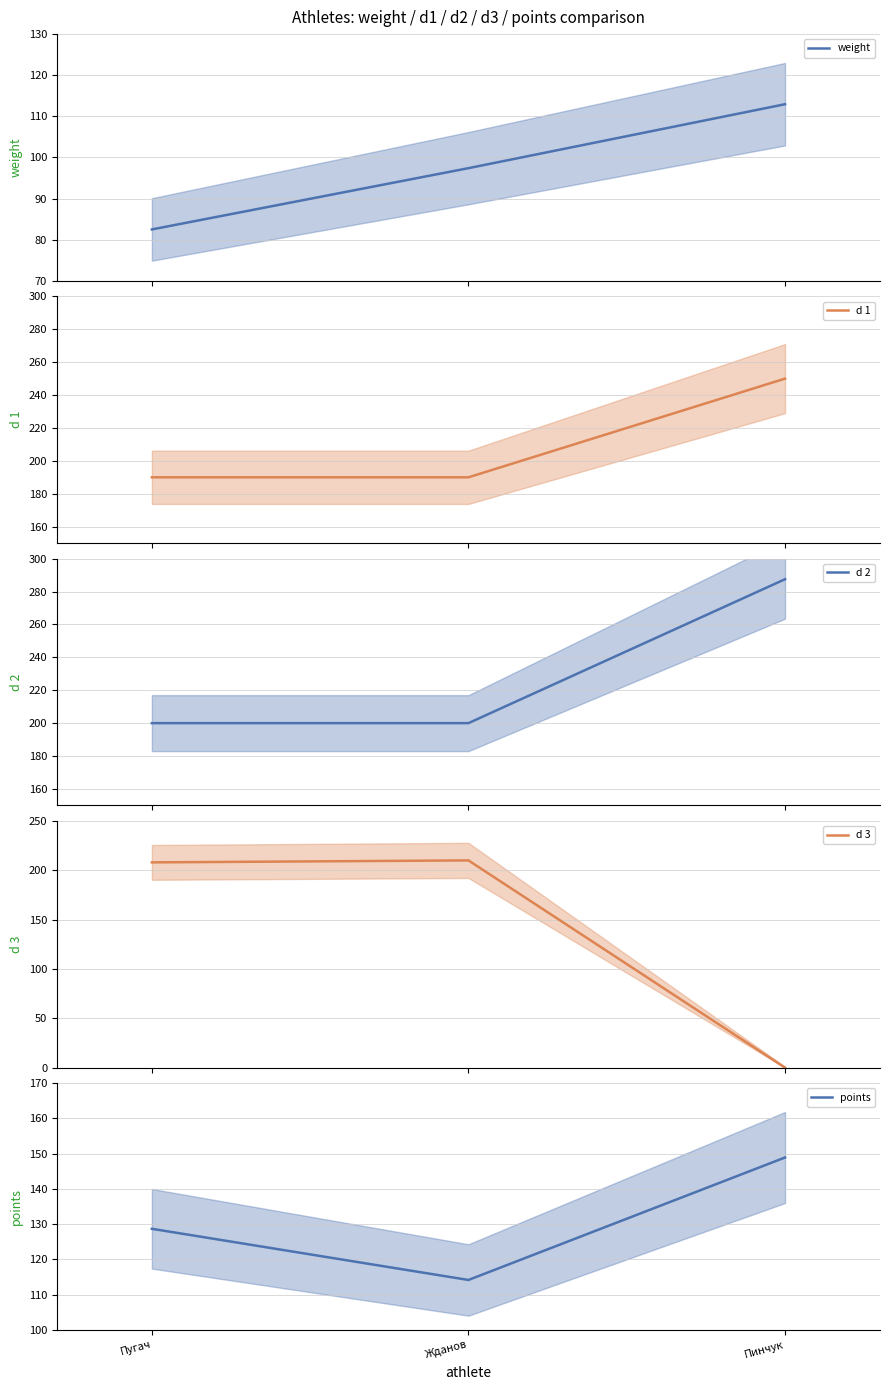

What is the lowest value of the points series?

114.2